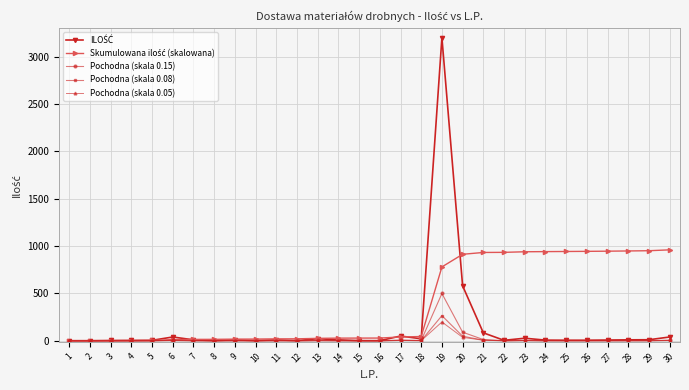

What is the maximum value shown in the chart?

3200.0